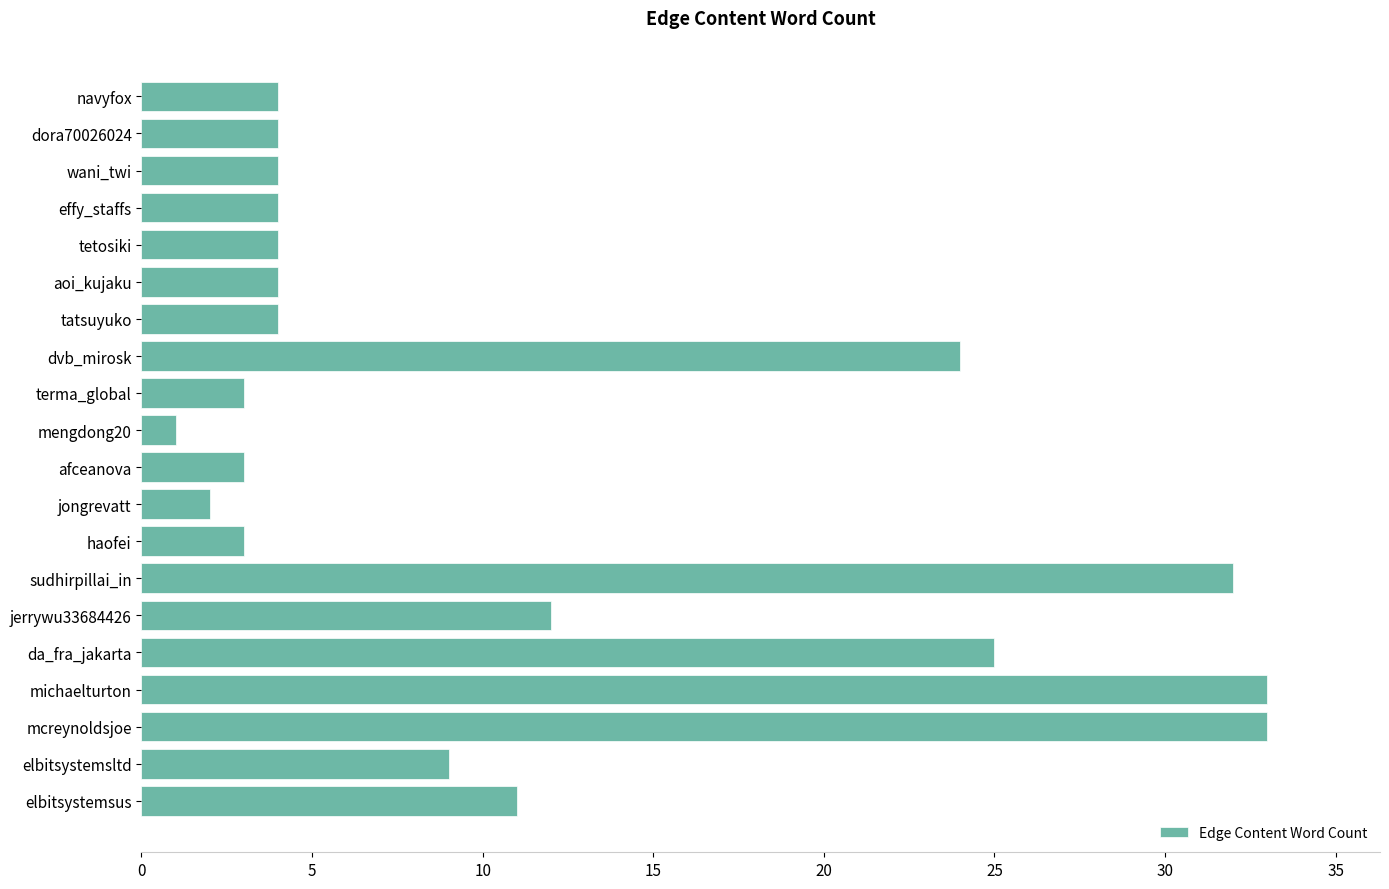

Which category has the lowest value across all series?

mengdong20